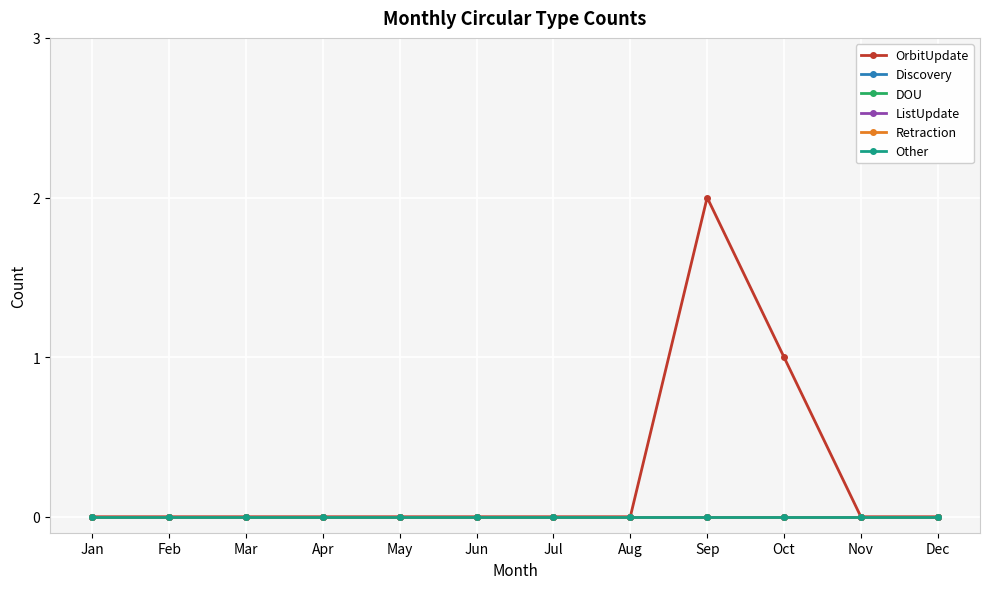

Which series has the largest range (max minus min)?

OrbitUpdate